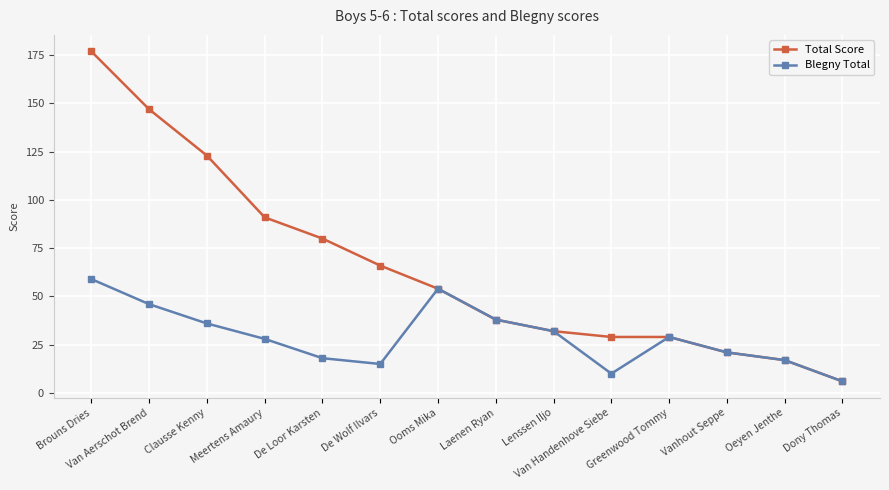

What is the average value of the Blegny Total series?

29